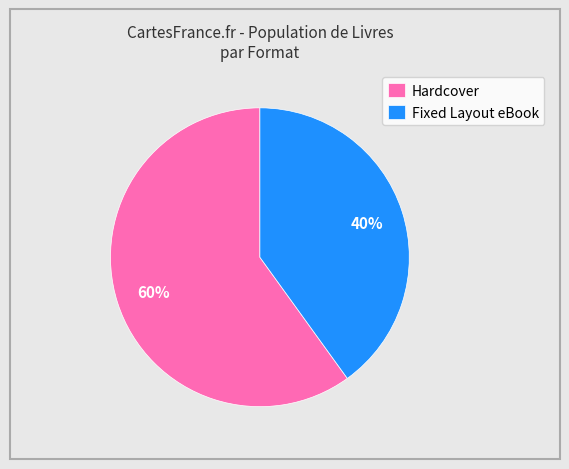

How many slices are in this pie chart?

2